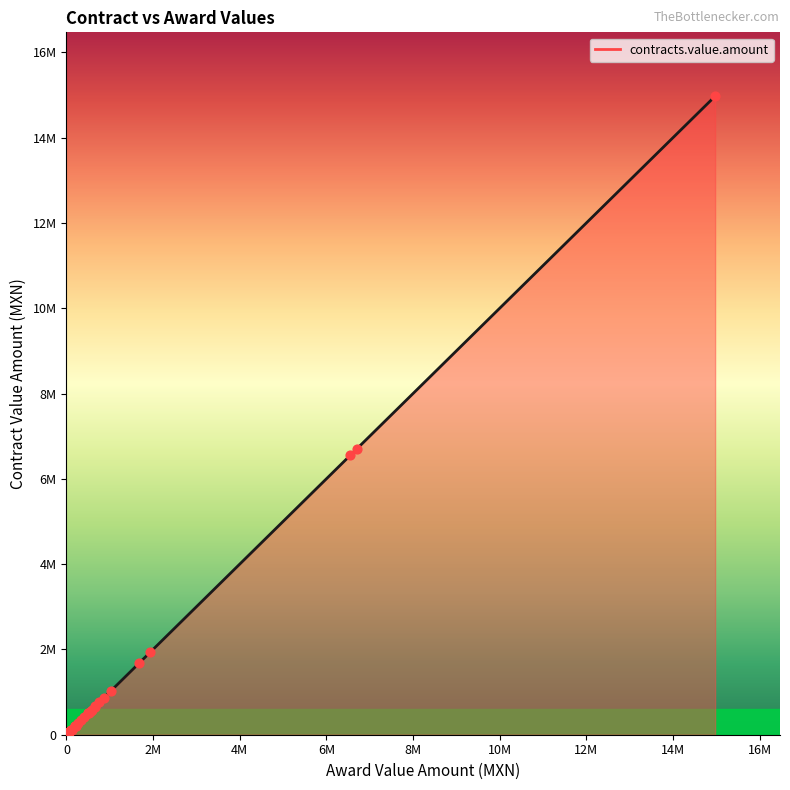

Approximately how many times larger is the value at 28 compared to 13?

0.1